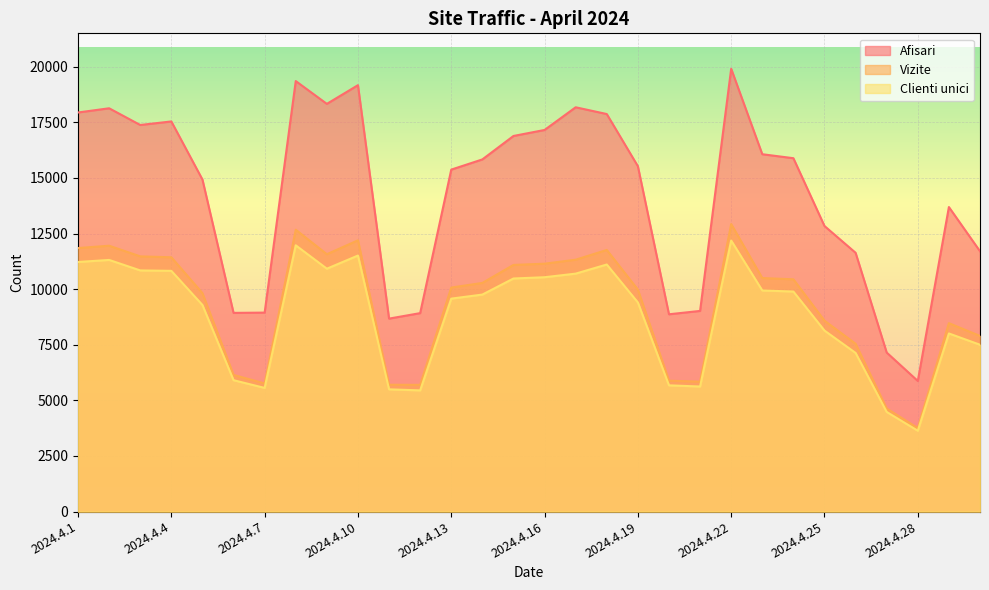

Which series changed the most between 2024.4.21 and 2024.4.28?

Afisari